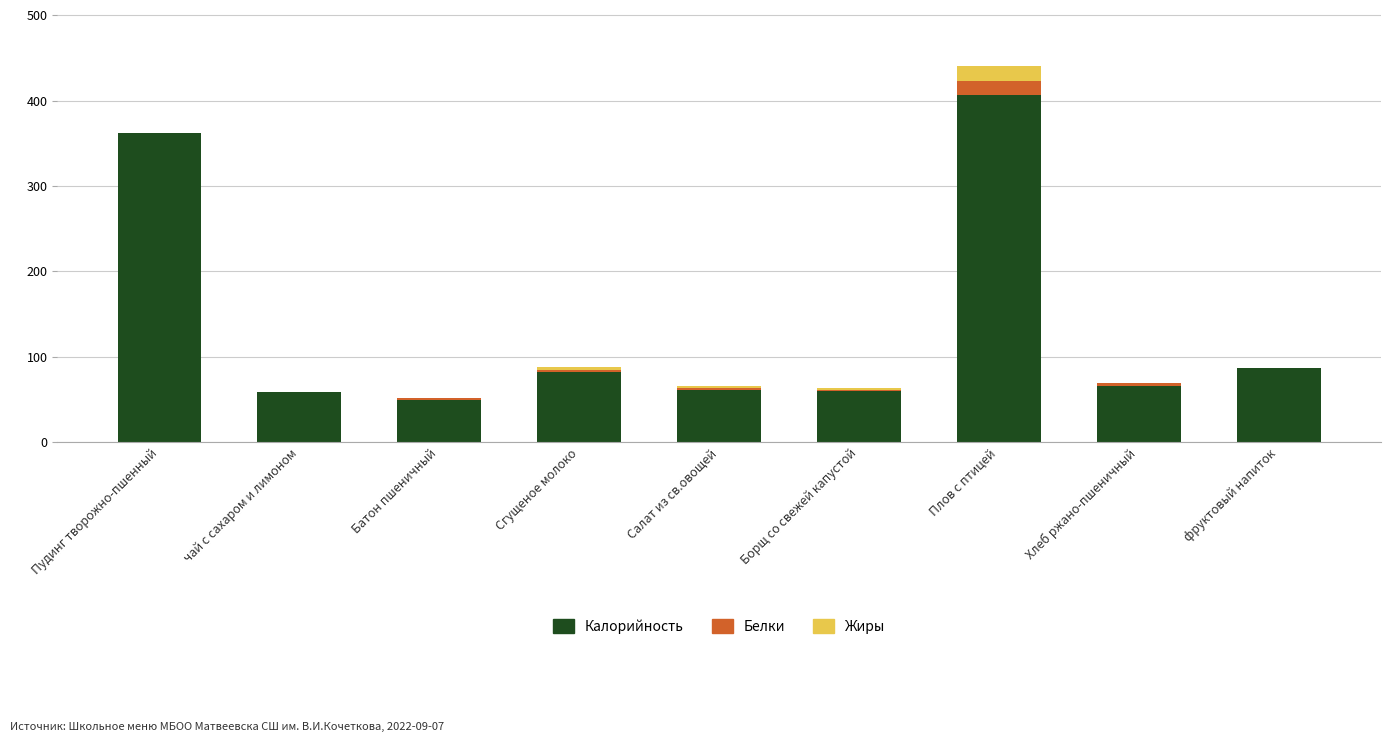

Is it true that Калорийность equals 59.0 at чай с сахаром и лимоном?

True